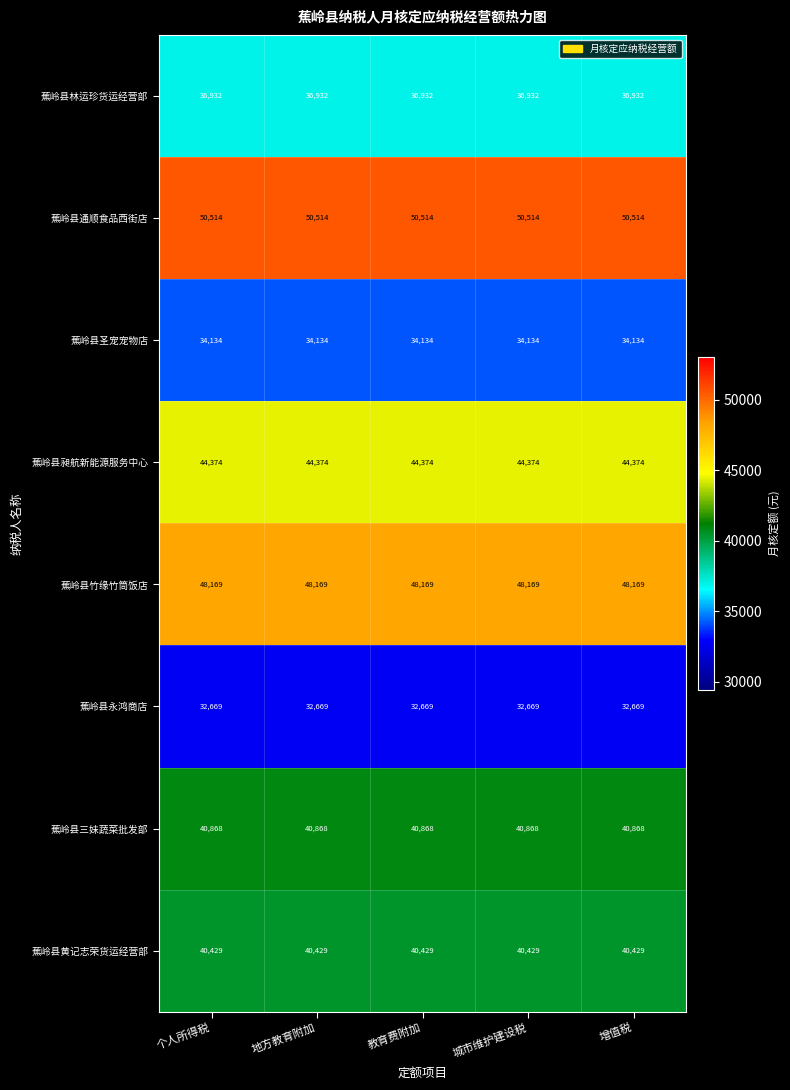

What is the minimum value shown in the chart?

32669